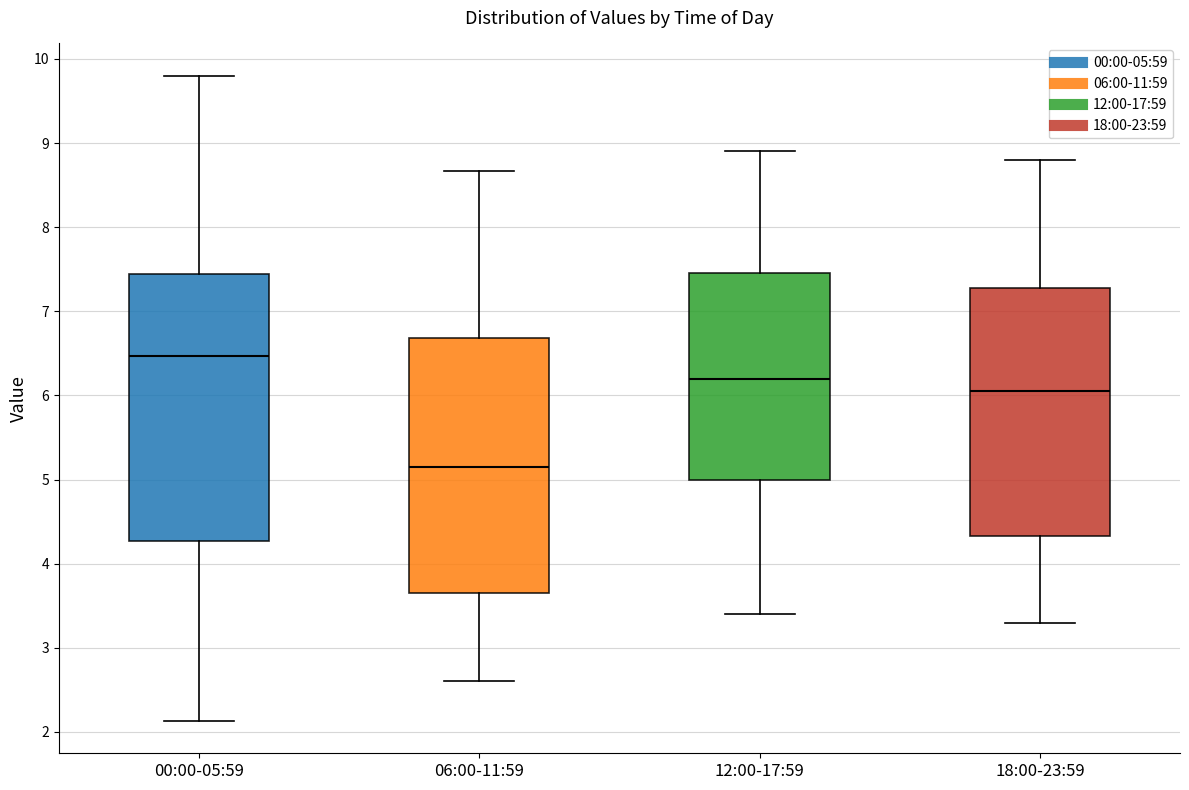

Reading left to right, transcribe this box plot: for each box, give where its median line is, the range the box spans, and where its two whiskers end, as read against the y-axis. The values are not printed on the chart, so give them approximately, as read against the axis.

00:00-05:59: median 6.5, box 4.3 to 7.4, whiskers 2.1 to 9.8
06:00-11:59: median 5.2, box 3.7 to 6.7, whiskers 2.6 to 8.7
12:00-17:59: median 6.2, box 5.0 to 7.5, whiskers 3.4 to 8.9
18:00-23:59: median 6.1, box 4.3 to 7.3, whiskers 3.3 to 8.8